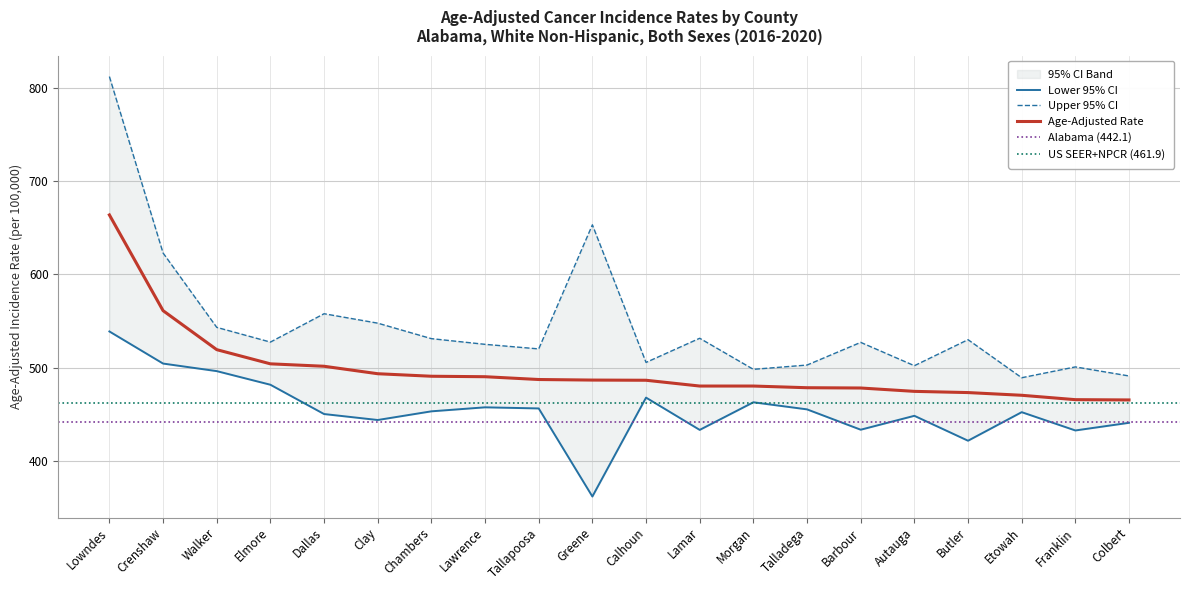

True or false: Age-Adjusted Rate has a value of 715.3 at Tallapoosa.

False